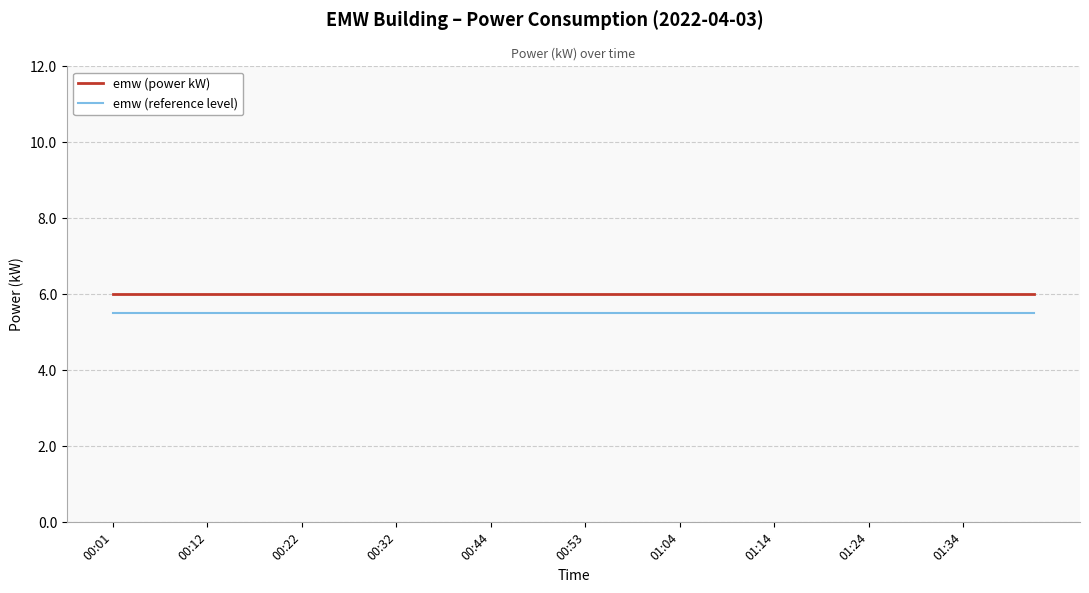

List the series in order of their peak value, highest first.

emw (power kW), emw (reference level)